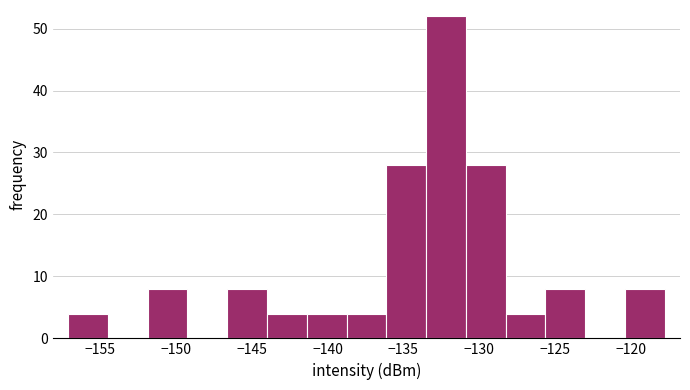

Reading left to right, transcribe this chart: for each bar, give the range it covers on the x-axis and its height. Neither the bar edges nor the heights are printed on the chart, so give them approximately, as read against the axes.

-157.0 to -154.5: 4
-154.5 to -152.0: 0
-152.0 to -149.0: 8
-149.0 to -146.5: 0
-146.5 to -144.0: 8
-144.0 to -141.5: 4
-141.5 to -138.5: 4
-138.5 to -136.0: 4
-136.0 to -133.5: 28
-133.5 to -131.0: 52
-131.0 to -128.0: 28
-128.0 to -125.5: 4
-125.5 to -123.0: 8
-123.0 to -120.5: 0
-120.5 to -117.5: 8